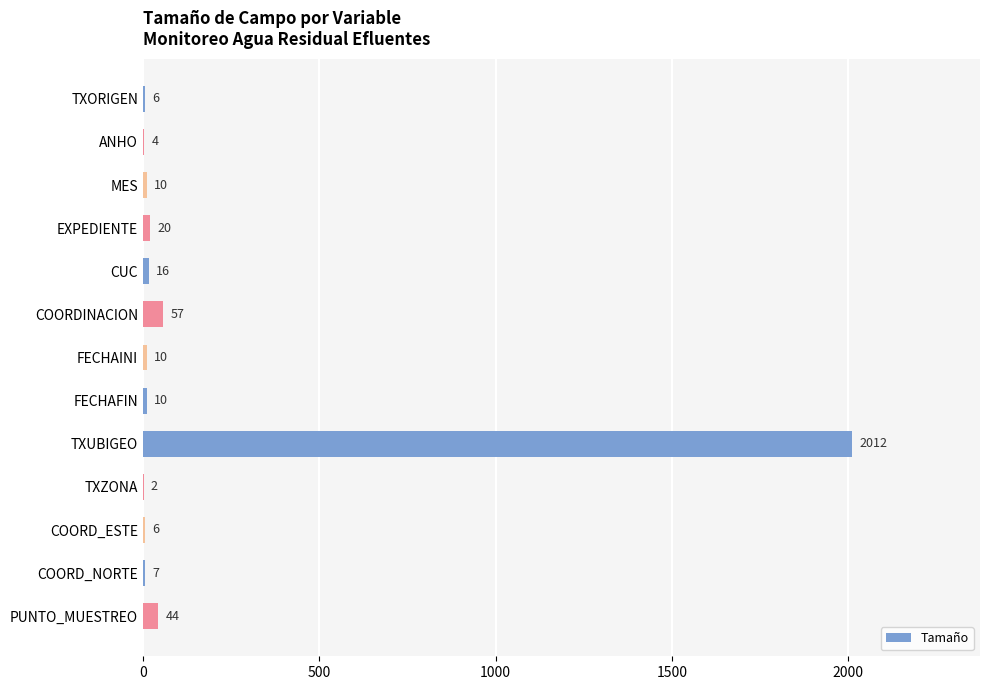

Which category has the highest value across all series?

TXUBIGEO